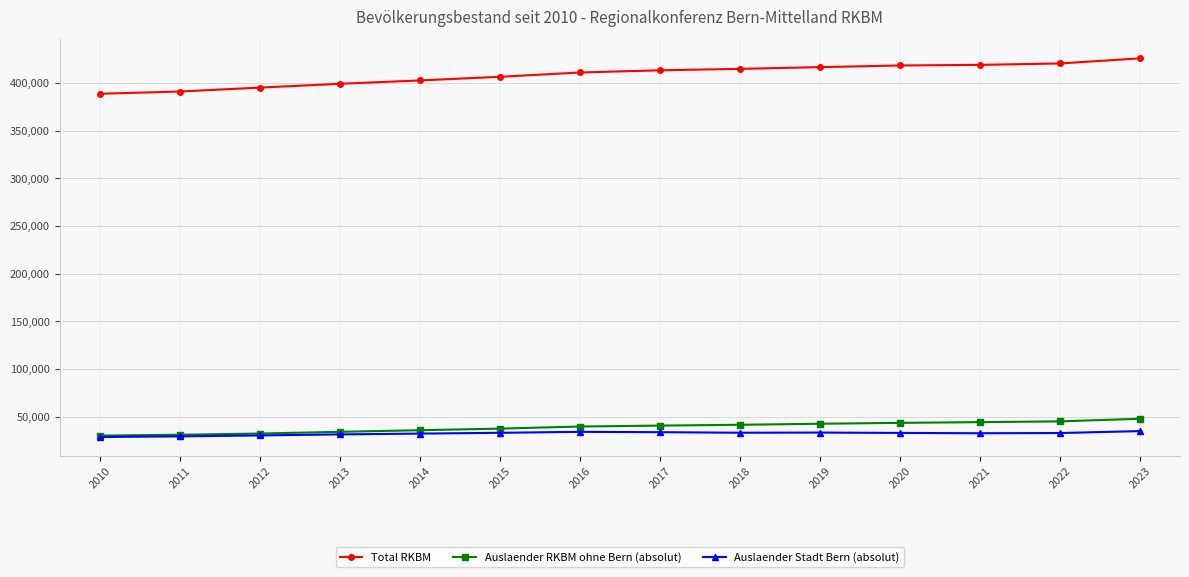

Which series has the widest spread of values?

Total RKBM